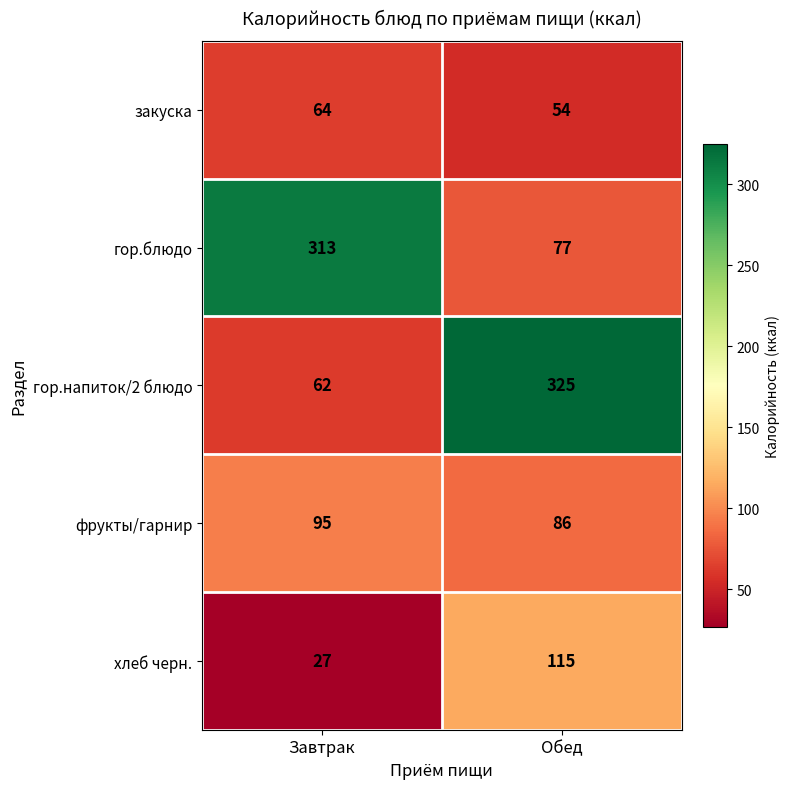

Is the value of закуска at Завтрак greater than the value of фрукты/гарнир at Завтрак?

No